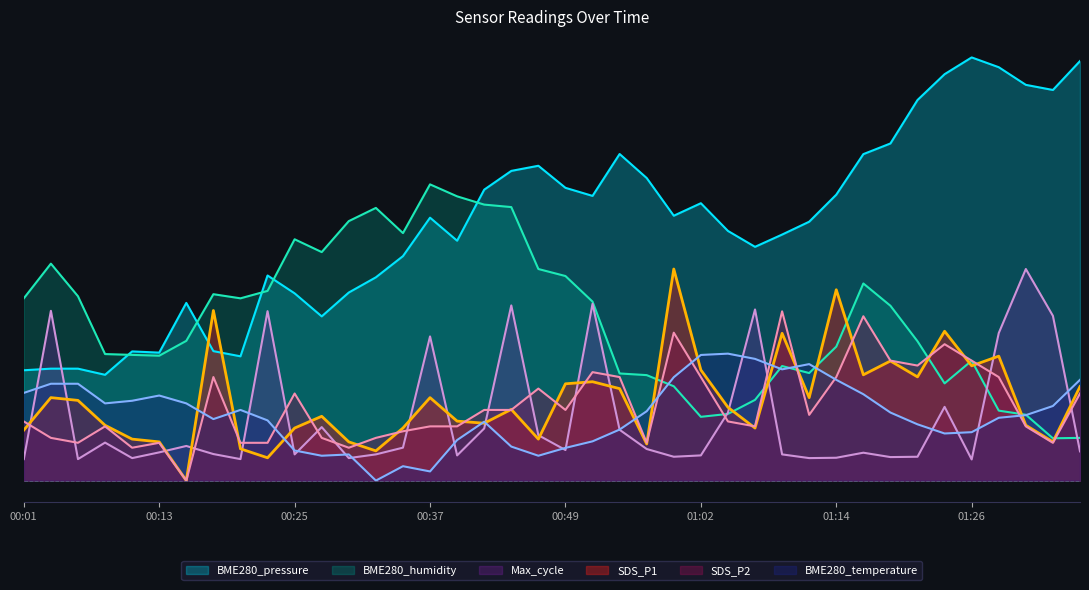

Does the chart have visible grid lines?

No